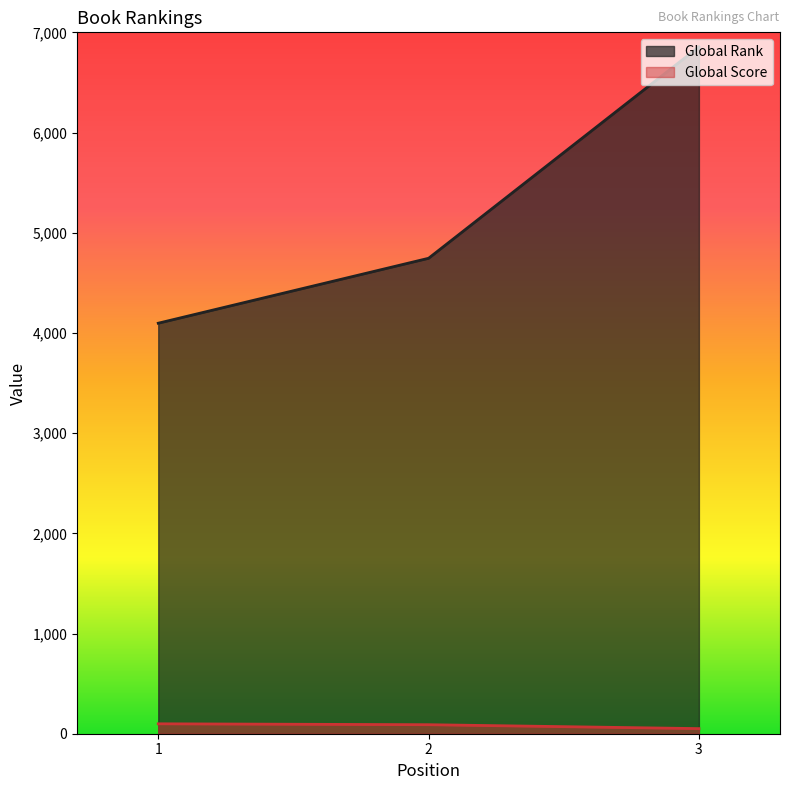

What is the maximum value shown in the chart?

6855